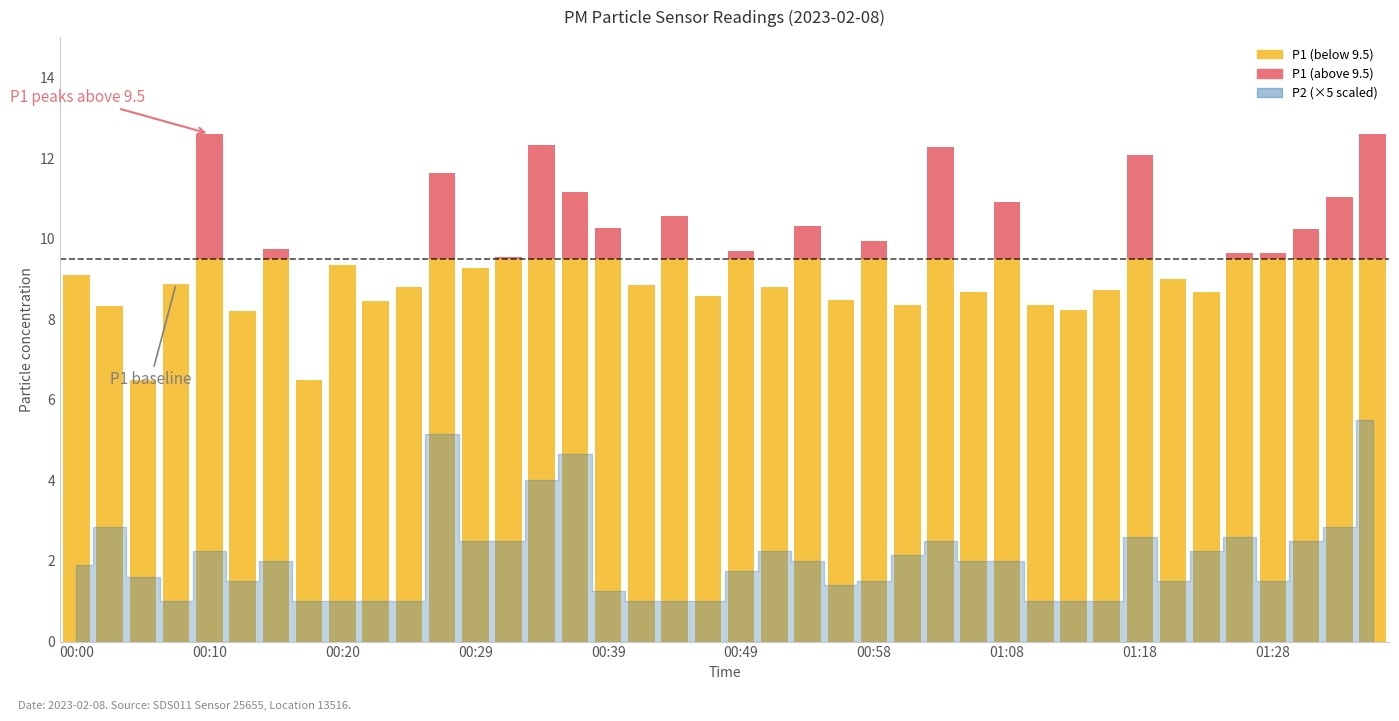

Reading left to right, transcribe all the data shown in this chart.

P1: 00:00=9.1	00:03=8.3	00:05=6.5	00:08=8.9	00:10=12.6	00:12=8.2	00:15=9.8	00:17=6.5	00:20=9.3	00:22=8.4	00:24=8.8	00:27=11.6	00:29=9.3	00:32=9.6	00:34=12.3	00:37=11.2	00:39=10.3	00:41=8.8	00:44=10.6	00:46=8.6	00:49=9.7	00:51=8.8	00:54=10.3	00:56=8.5	00:58=9.9	01:01=8.3	01:03=12.3	01:06=8.7	01:08=10.9	01:11=8.3	01:13=8.2	01:16=8.7	01:18=12.1	01:21=9.0	01:23=8.7	01:25=9.7	01:28=9.6	01:30=10.2	01:33=11.0	01:35=12.6
P2: 00:00=0.4	00:03=0.6	00:05=0.3	00:08=0.2	00:10=0.5	00:12=0.3	00:15=0.4	00:17=0.2	00:20=0.2	00:22=0.2	00:24=0.2	00:27=1.0	00:29=0.5	00:32=0.5	00:34=0.8	00:37=0.9	00:39=0.2	00:41=0.2	00:44=0.2	00:46=0.2	00:49=0.3	00:51=0.5	00:54=0.4	00:56=0.3	00:58=0.3	01:01=0.4	01:03=0.5	01:06=0.4	01:08=0.4	01:11=0.2	01:13=0.2	01:16=0.2	01:18=0.5	01:21=0.3	01:23=0.5	01:25=0.5	01:28=0.3	01:30=0.5	01:33=0.6	01:35=1.1